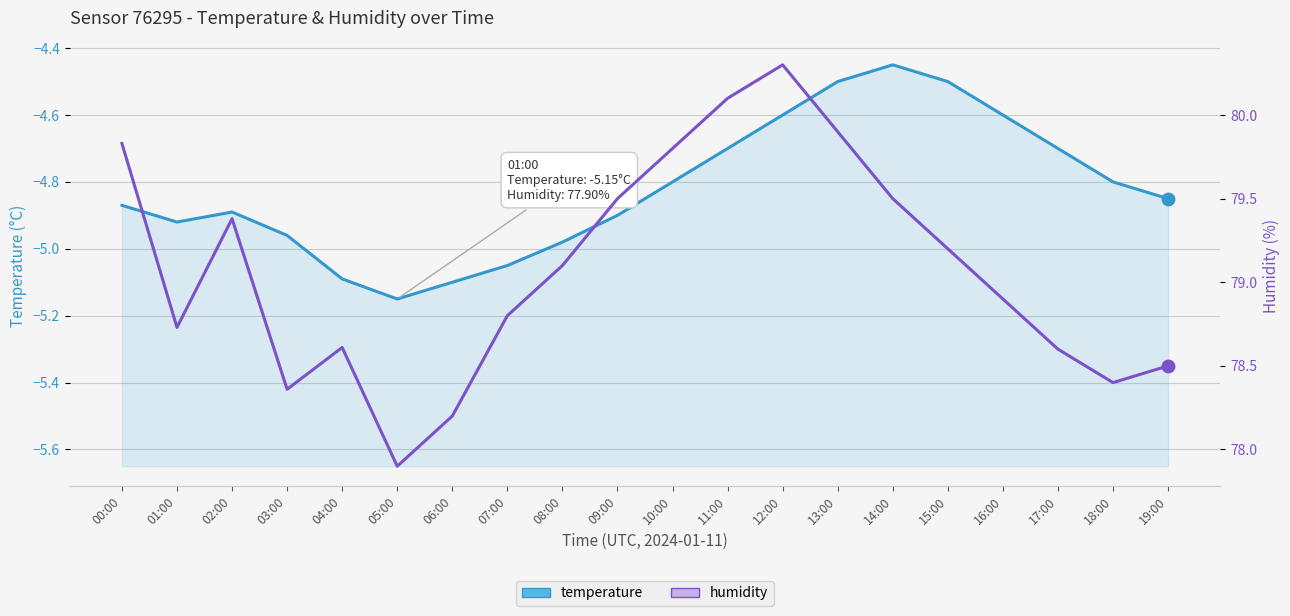

In humidity, how many points are higher than both neighbors (excluding endpoints)?

3